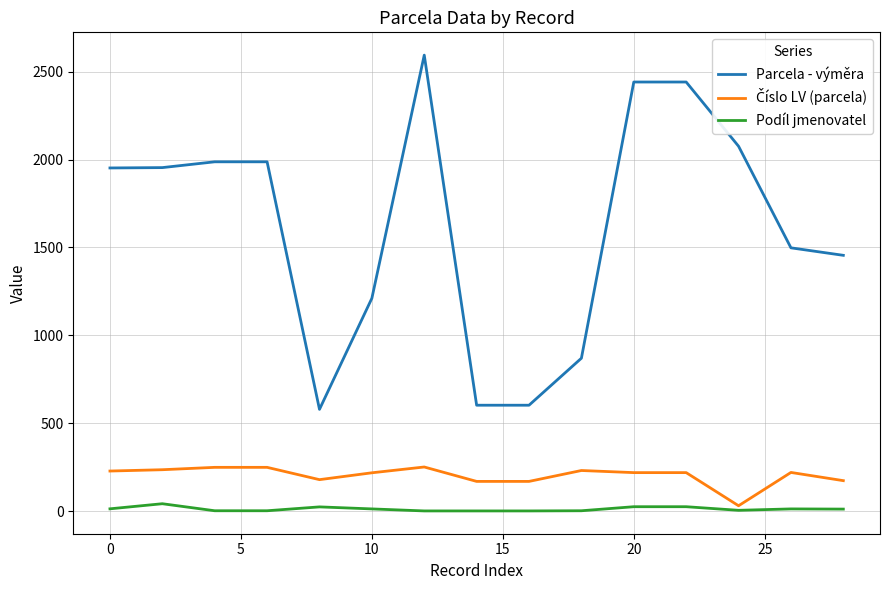

Which series has the widest spread of values?

Parcela - výměra